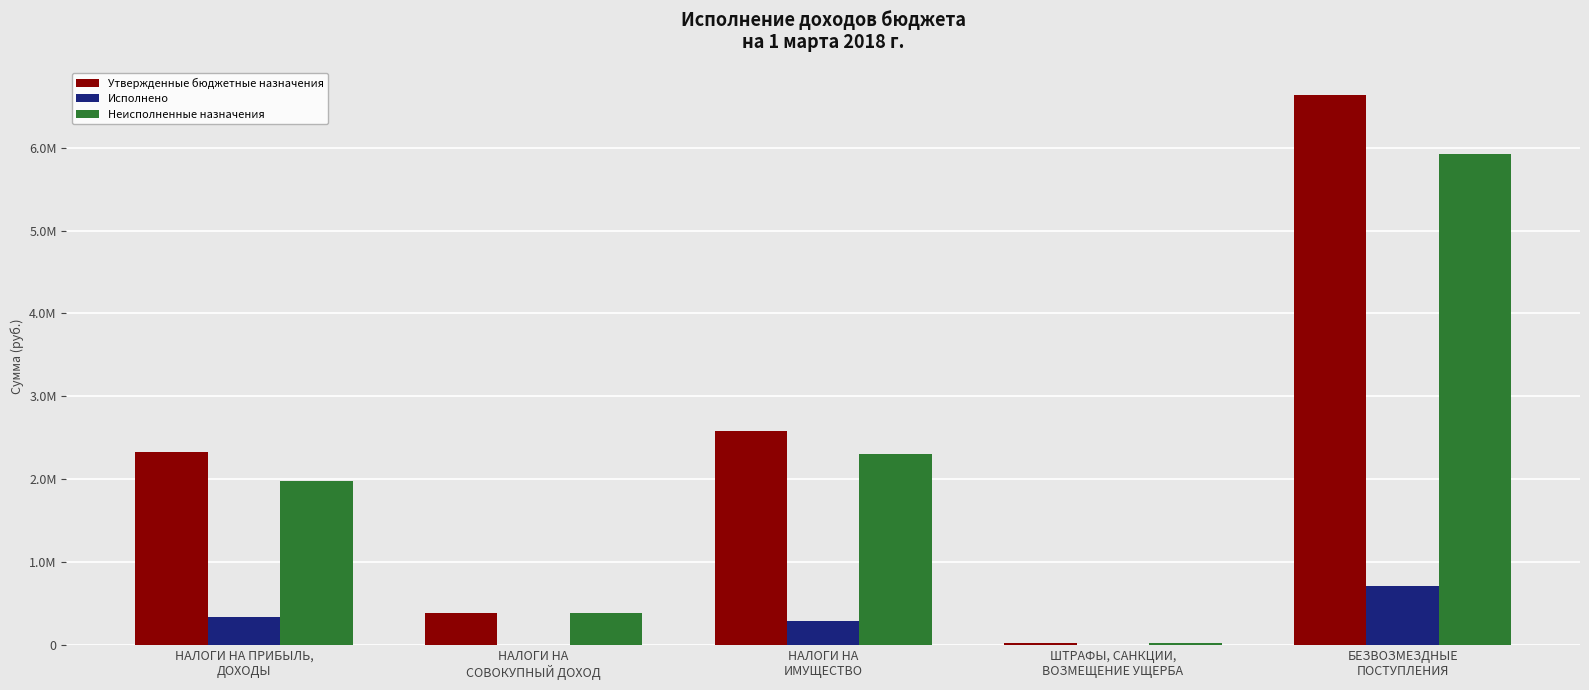

What is the label of the 3rd bar from the left?

НАЛОГИ НА
ИМУЩЕСТВО